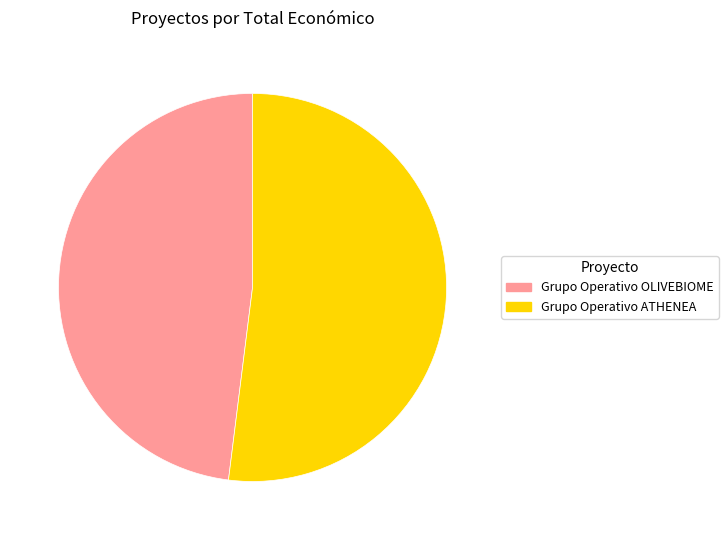

How many segments does this pie chart have?

2